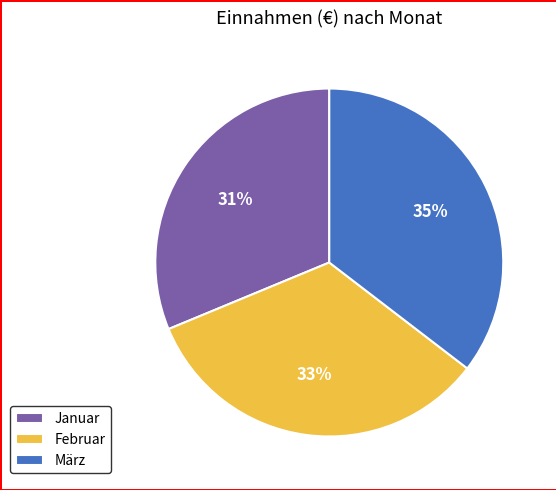

Rank the categories by value from highest to lowest.

März, Februar, Januar